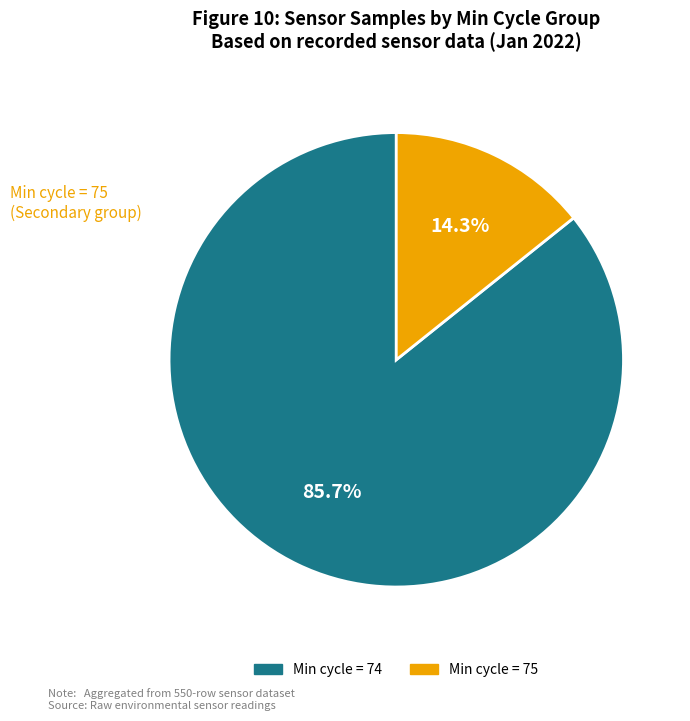

How many segments does this pie chart have?

2